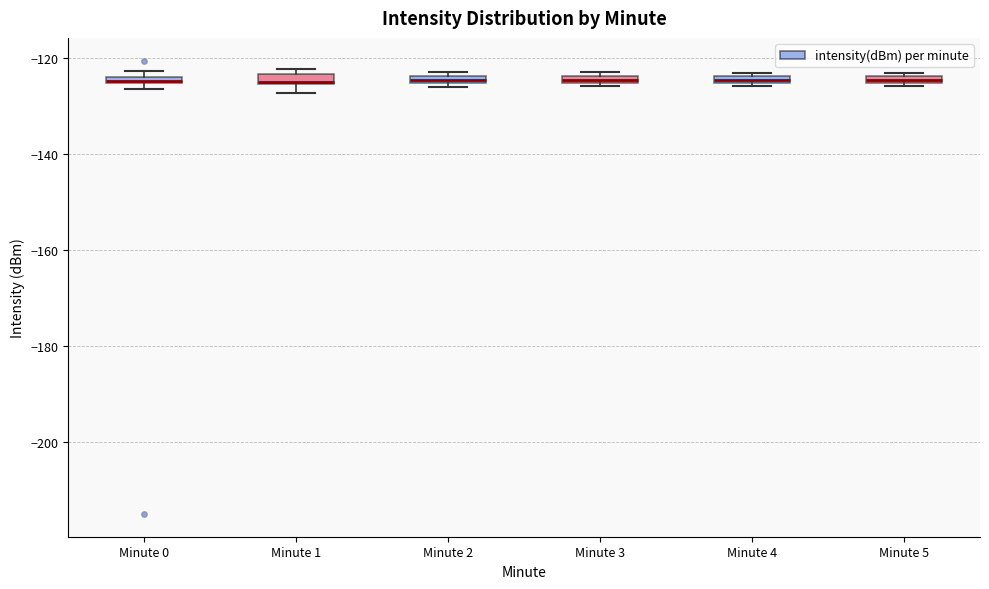

Where is the upper edge of the box for Minute 4 on the y-axis? The values are not printed on the chart, so give them approximately, as read against the axis.

-124